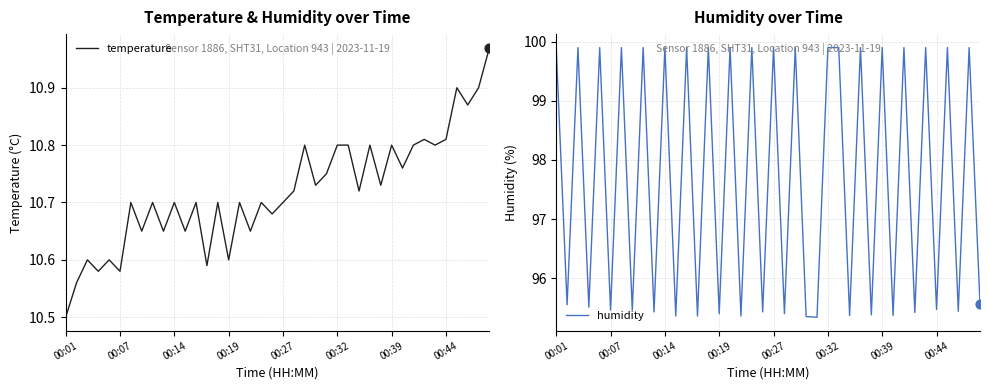

Which series has the widest spread of Y values?

humidity